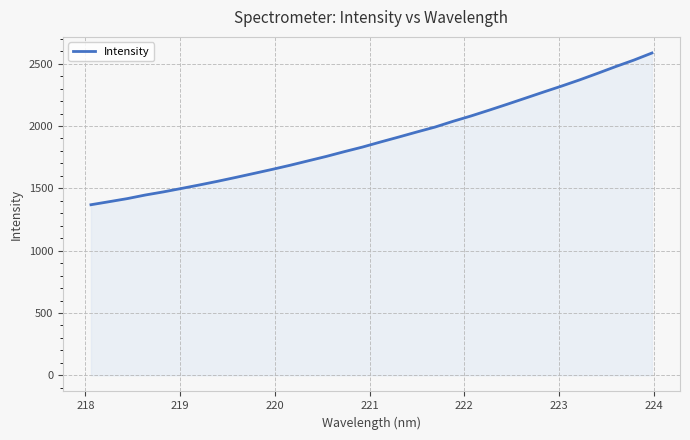

What is the maximum value shown in the chart?

2585.2